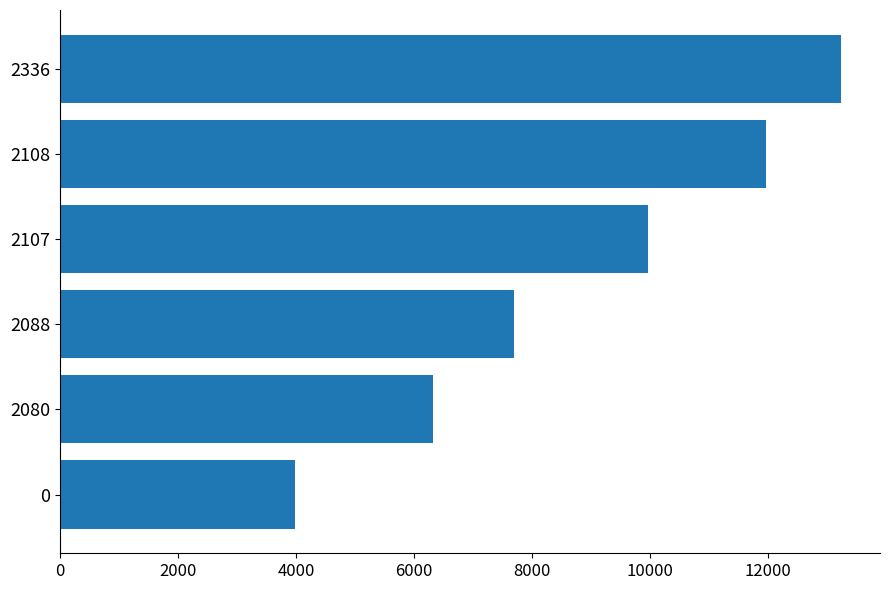

What is the difference between the second highest and minimum values?

7996